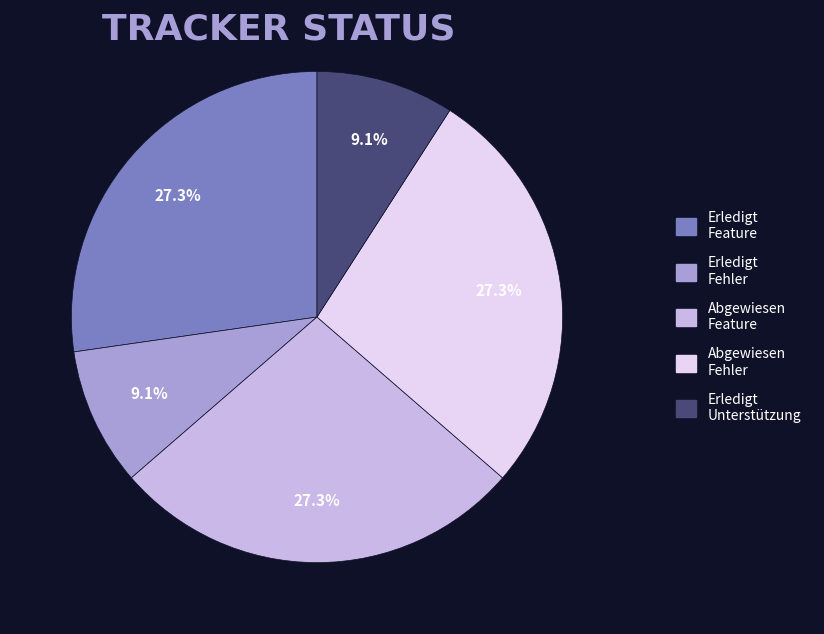

Is there a majority slice in this chart?

No